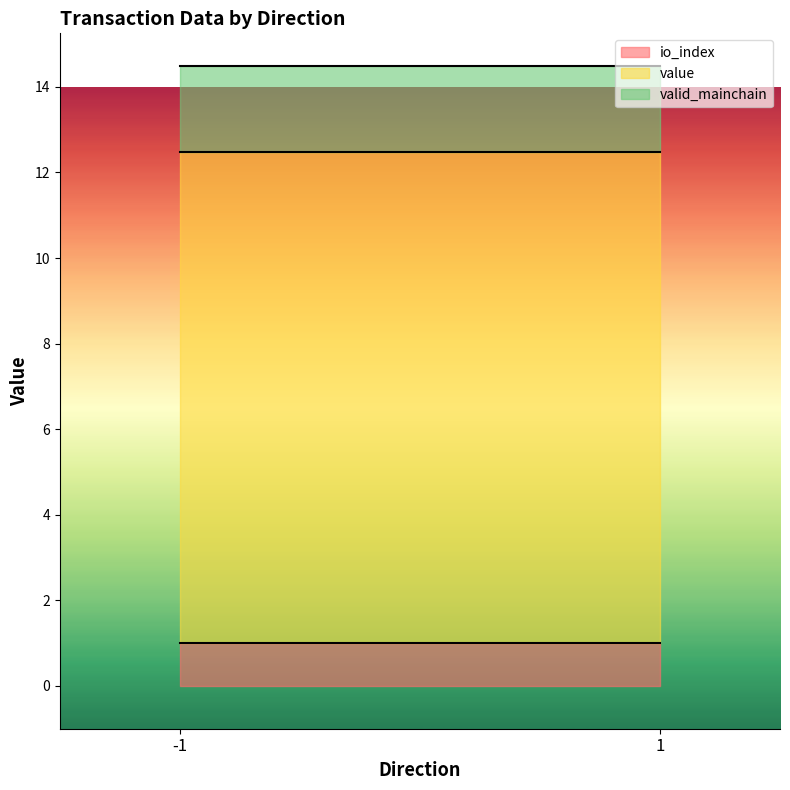

Which label corresponds to the smallest value in the chart?

-1_0